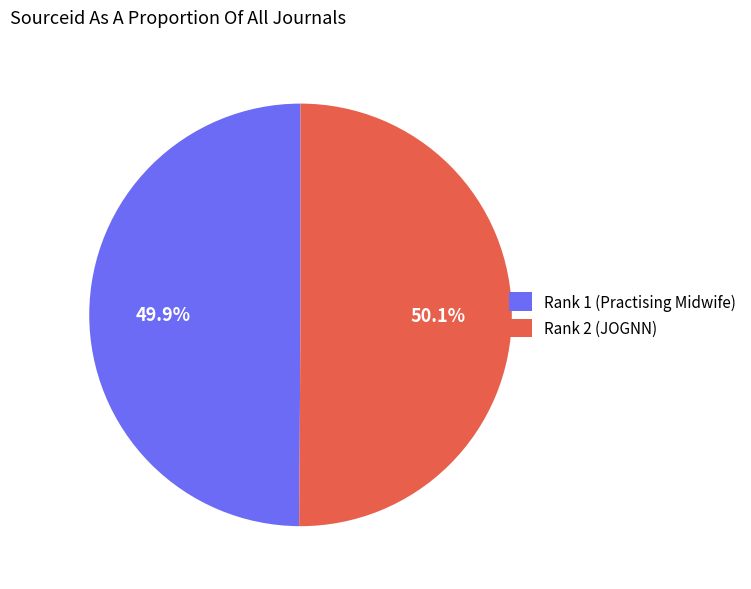

True or false: Rank 2 (JOGNN) accounts for 39% of the total.

False